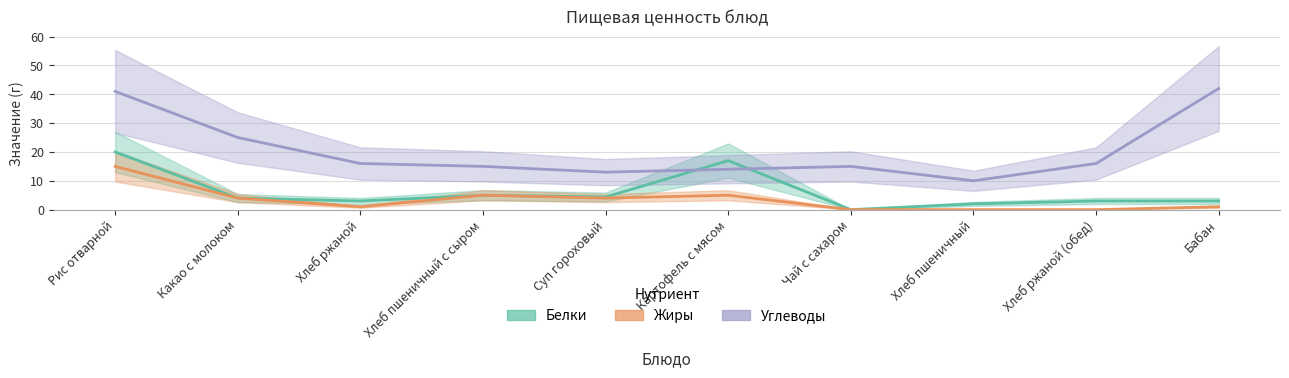

Which series has the largest range (max minus min)?

Углеводы